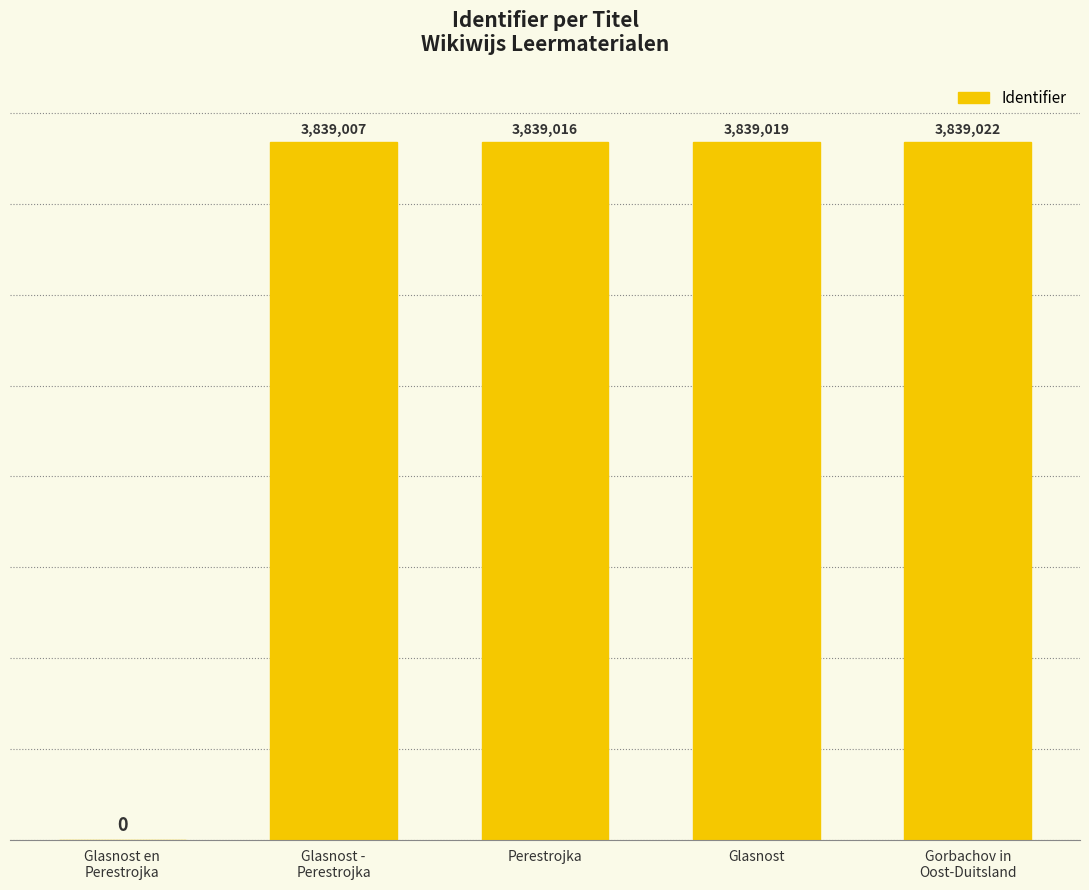

The chart shows a value of 3839019 at Glasnost. True or false?

True